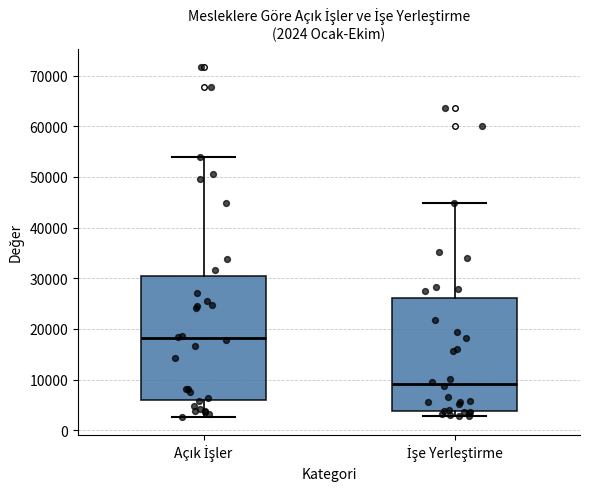

Which box has the highest median line?

Açık İşler